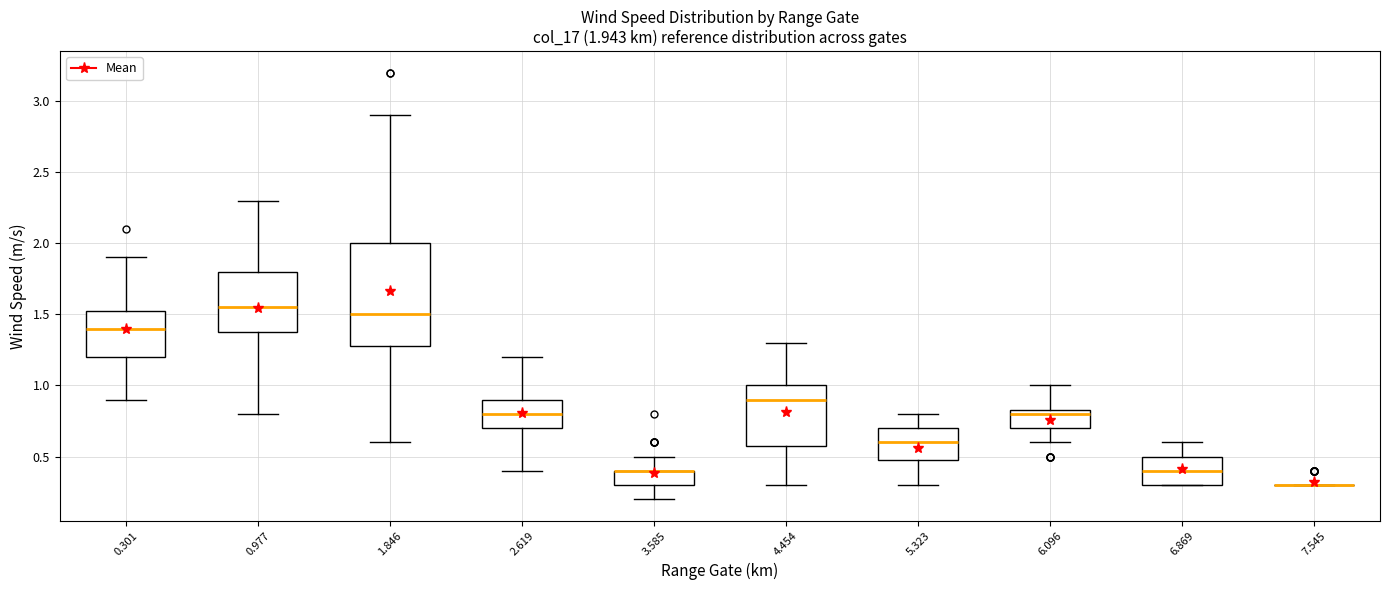

Which box is the tallest, from its lower edge to its upper edge?

1.846